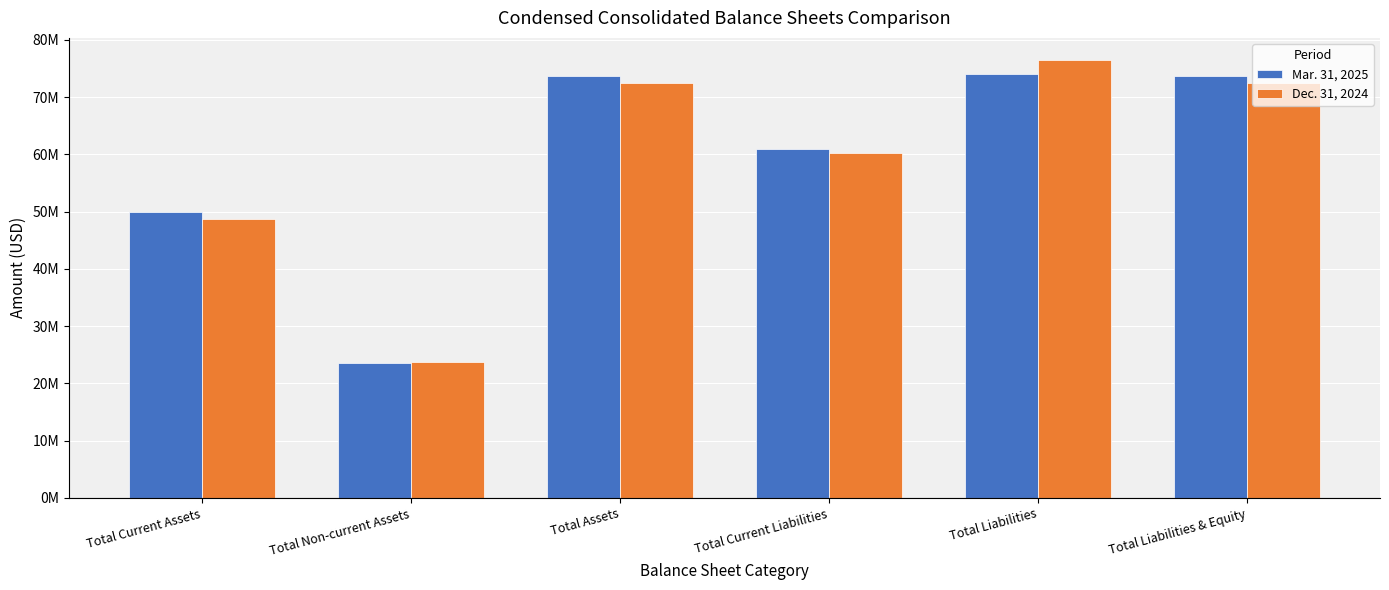

At which category is the sum across all series the highest?

Total Liabilities